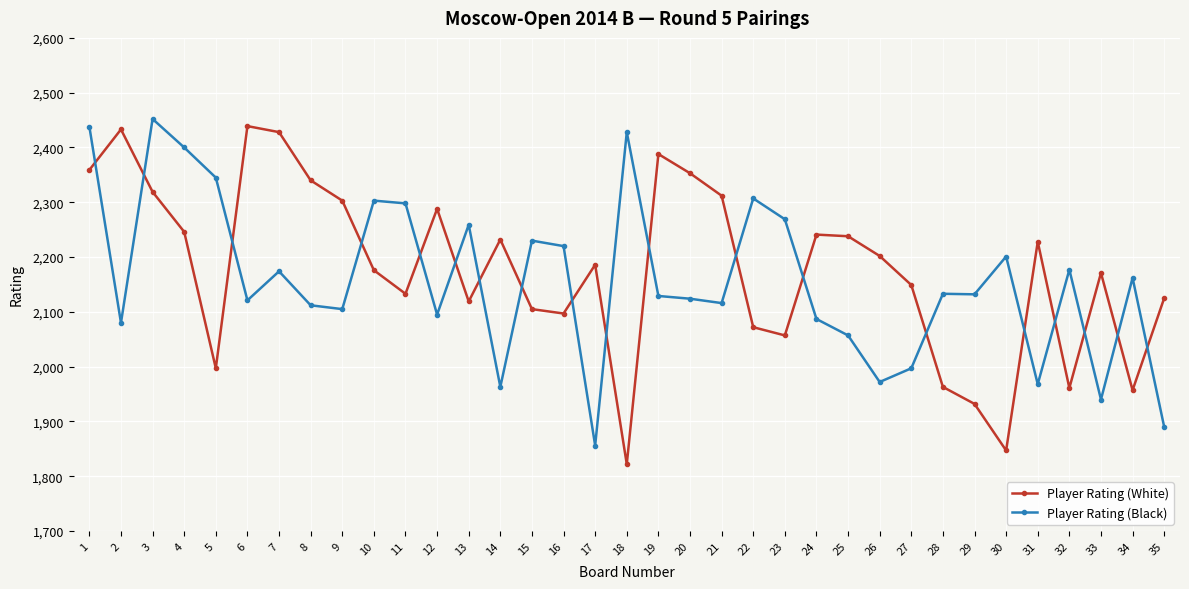

What is the difference between the Player Rating (White) values at 7 and 31?

200